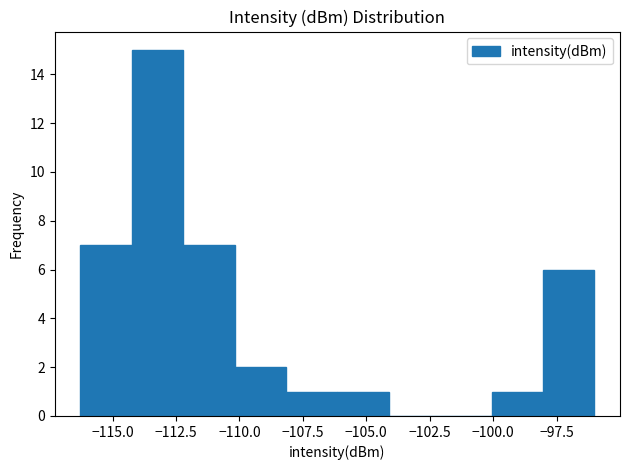

Which range on the x-axis has the tallest bar?

-114.0 to -112.0